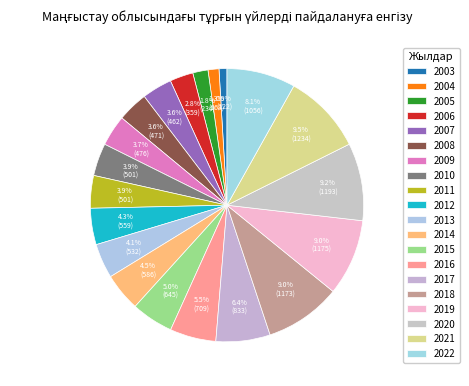

Is it true that 2004 is 1% of the pie?

True